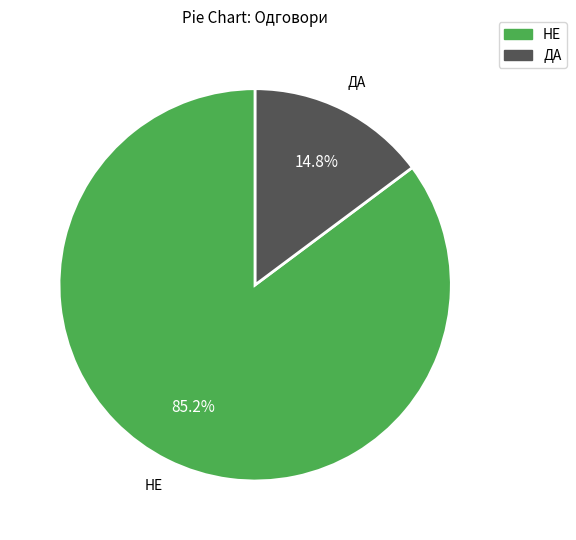

Does any single category account for the majority?

Yes